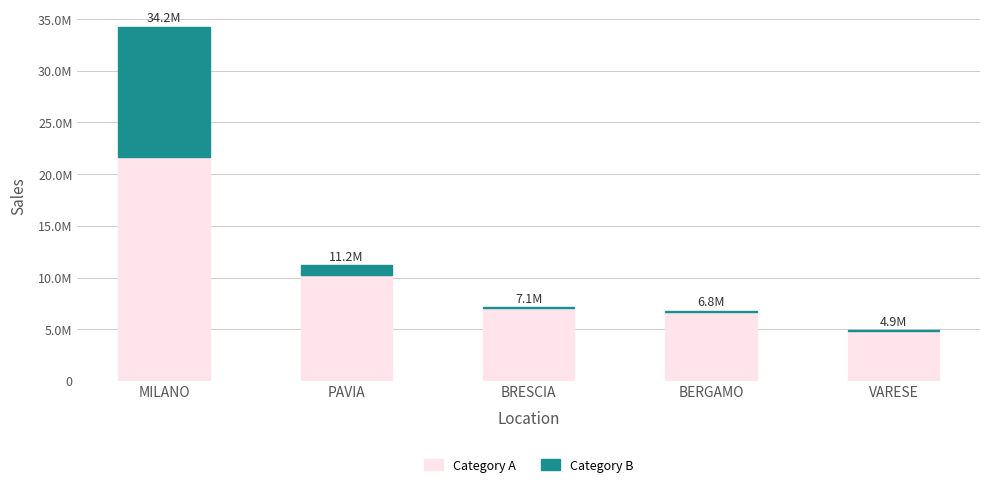

Does the chart contain stacked bars?

Yes